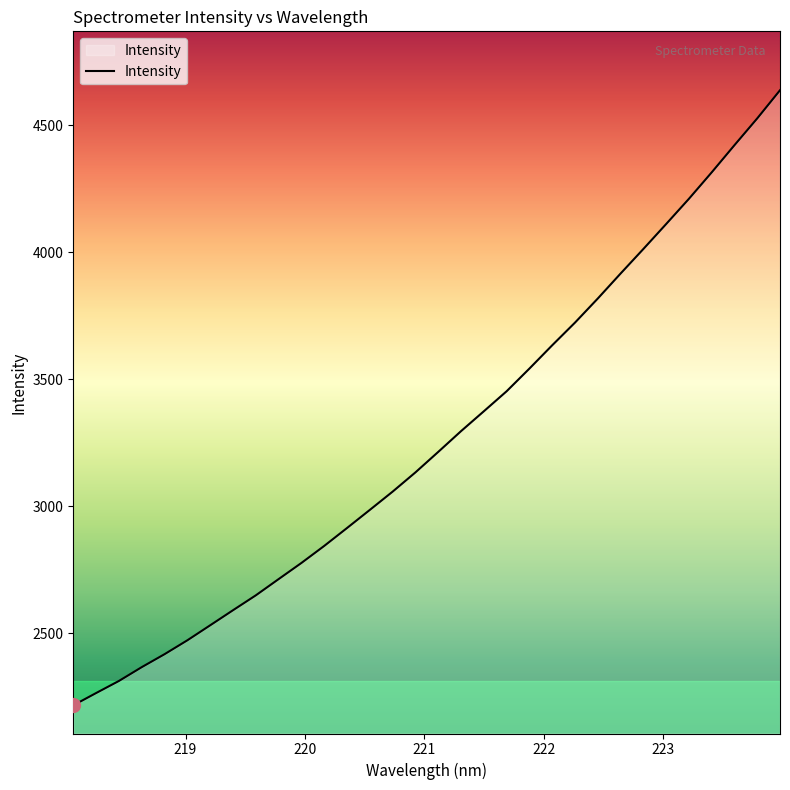

What is the difference between the maximum and second lowest values?

2372.4